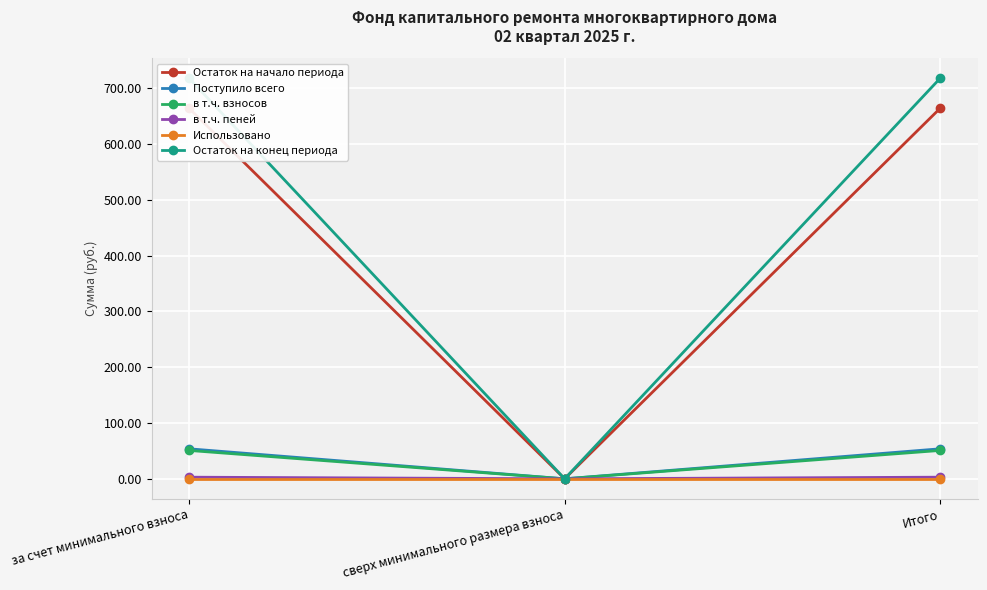

What is the sum of the Поступило всего values at Итого and за счет минимального взноса?

107.6